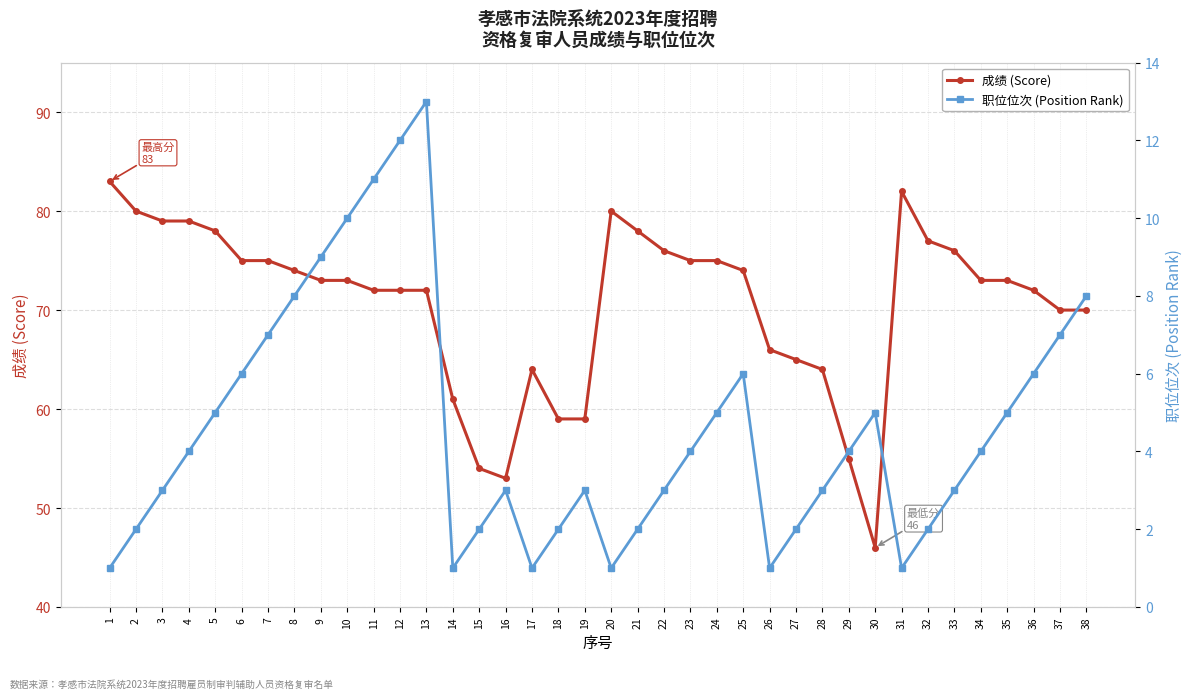

True or false: 成绩 (Score) has more than 0 interior local peaks.

True